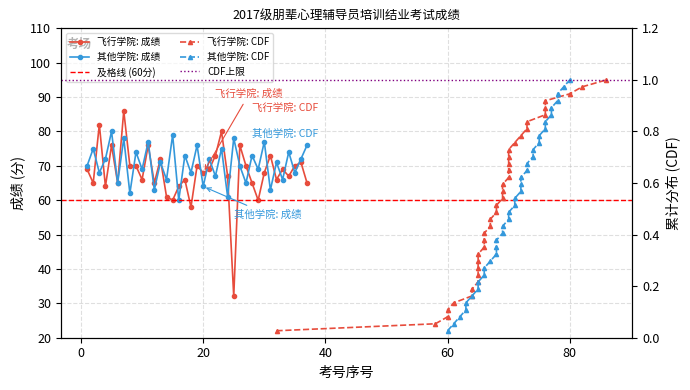

What is the sum of all 飞行学院 values?

2514